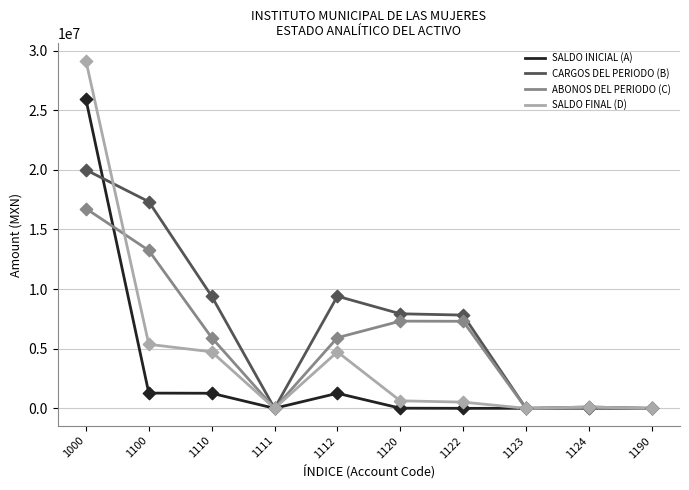

Which series changed the most between 1112 and 1120?

SALDO FINAL (D)